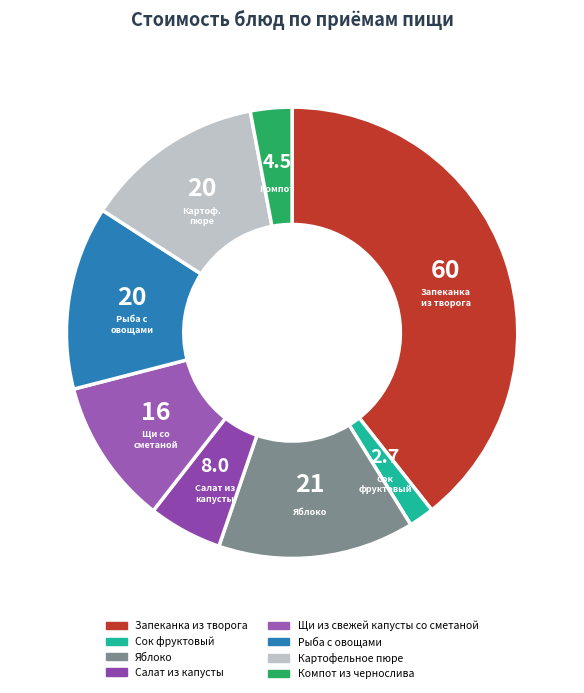

Does any single category account for the majority?

No